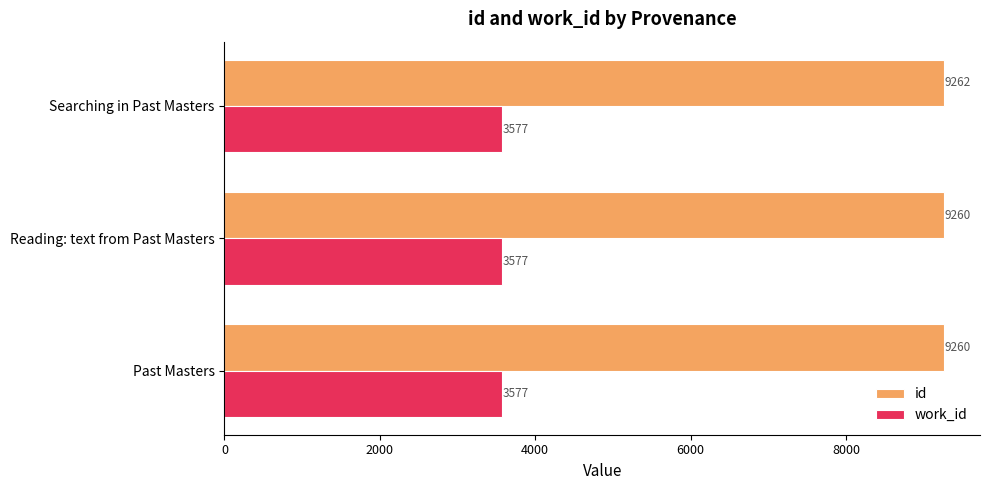

At which category is the sum across all series the highest?

Searching in Past Masters